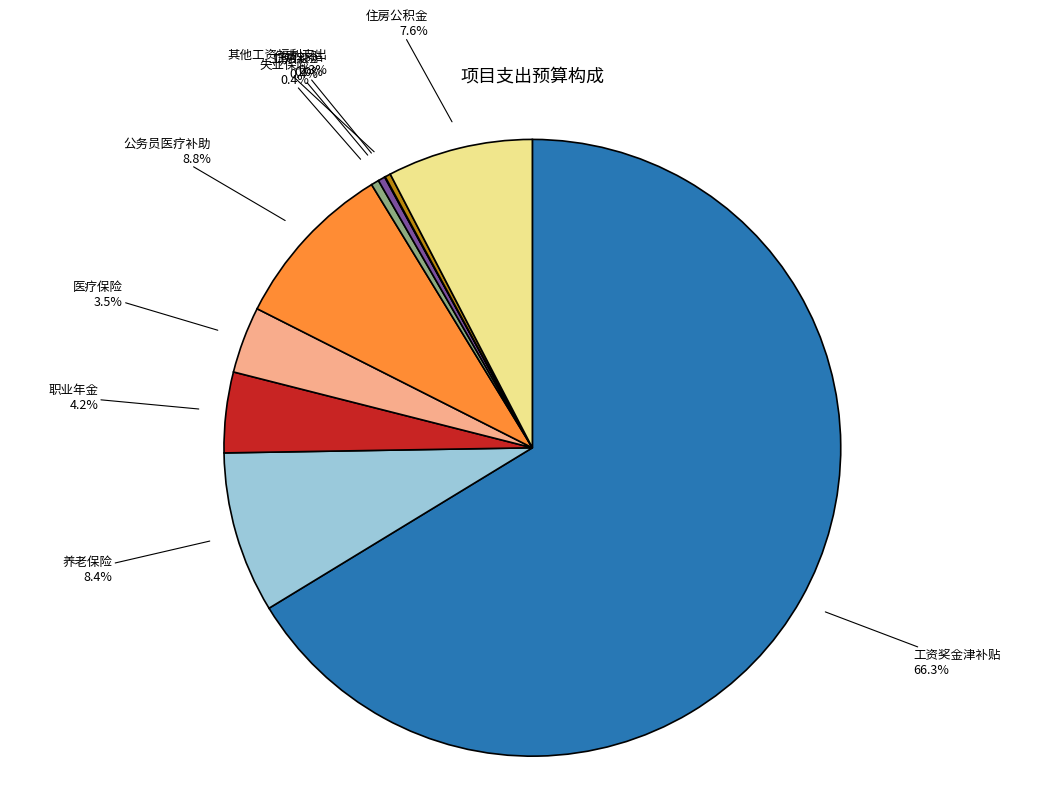

Which slice represents more than half of the pie?

工资奖金津补贴